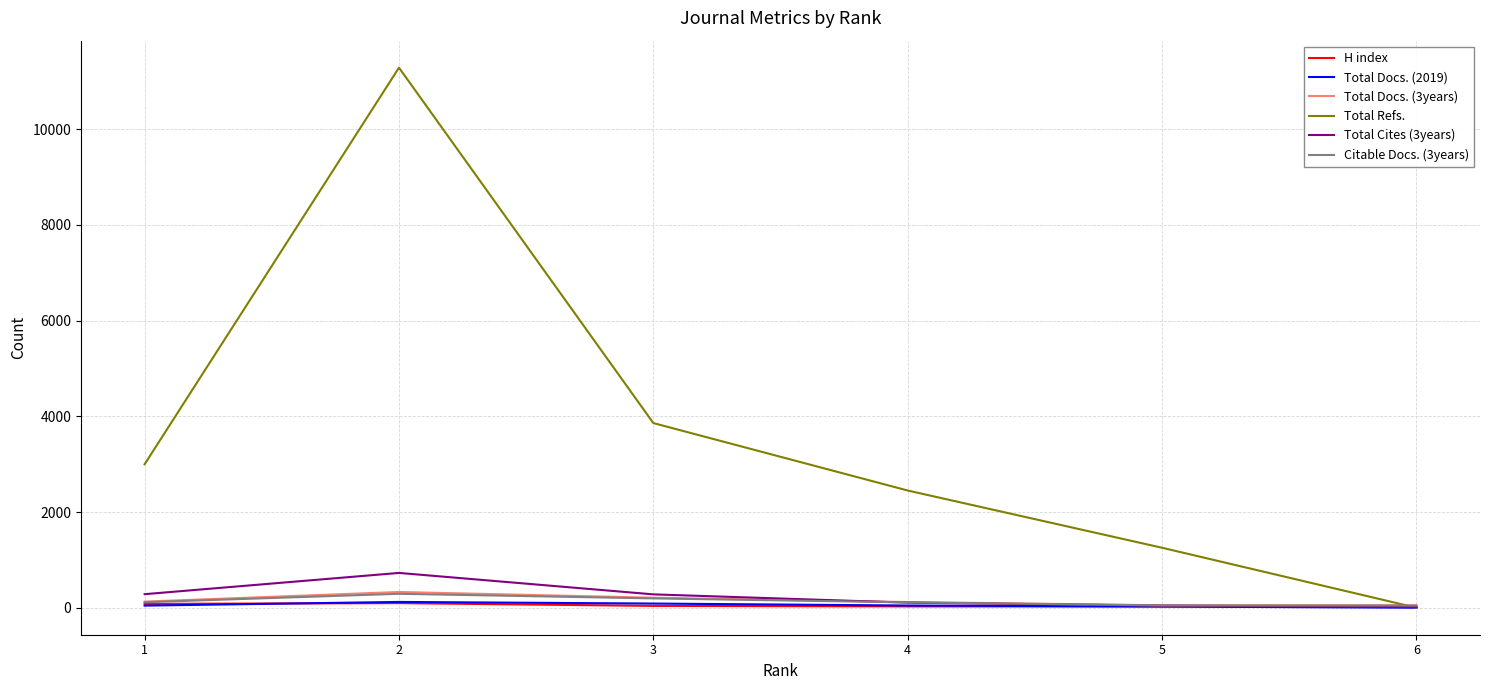

Which series has the largest total across all categories?

Total Refs.